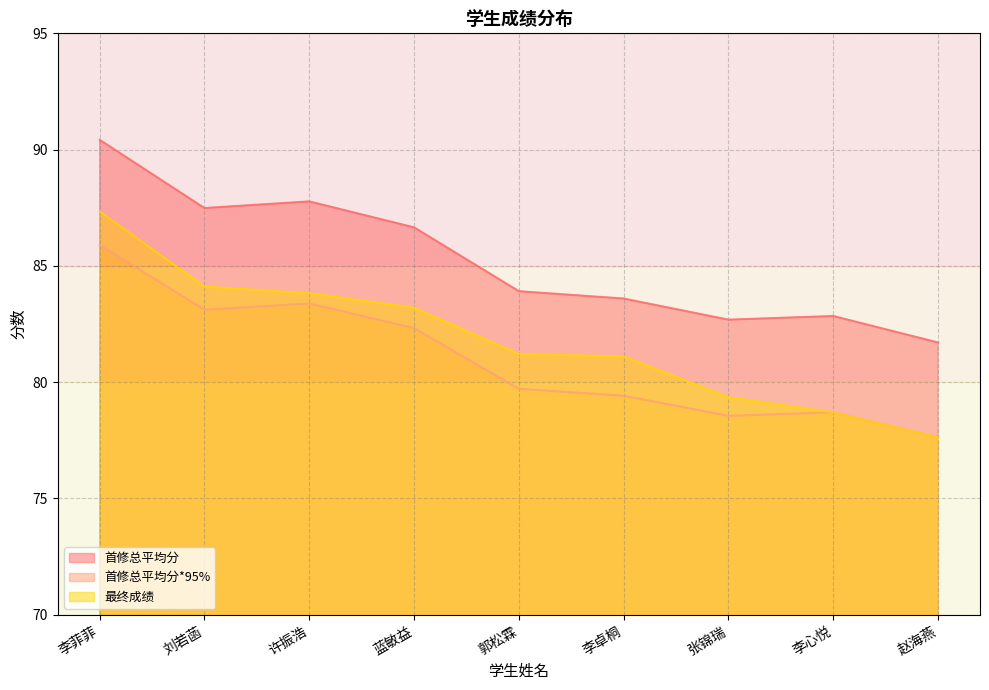

How many data points in 最终成绩 are above 81?

6